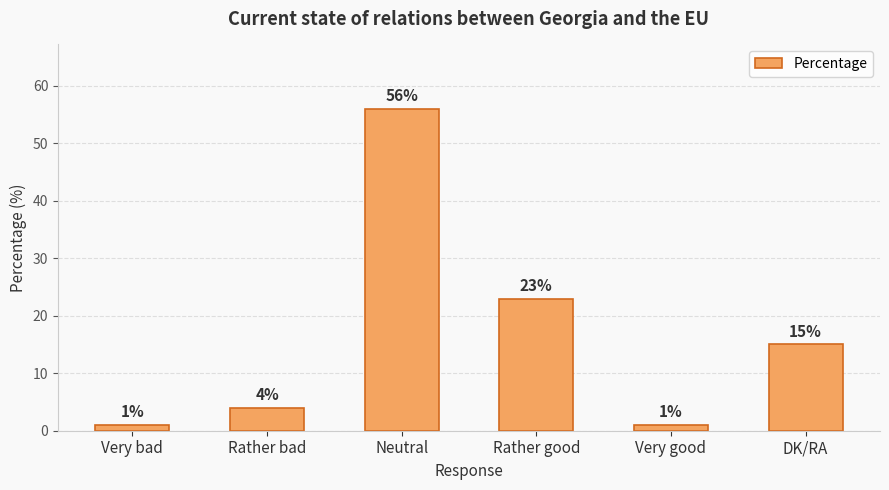

At which label does the data first exceed 15?

Neutral